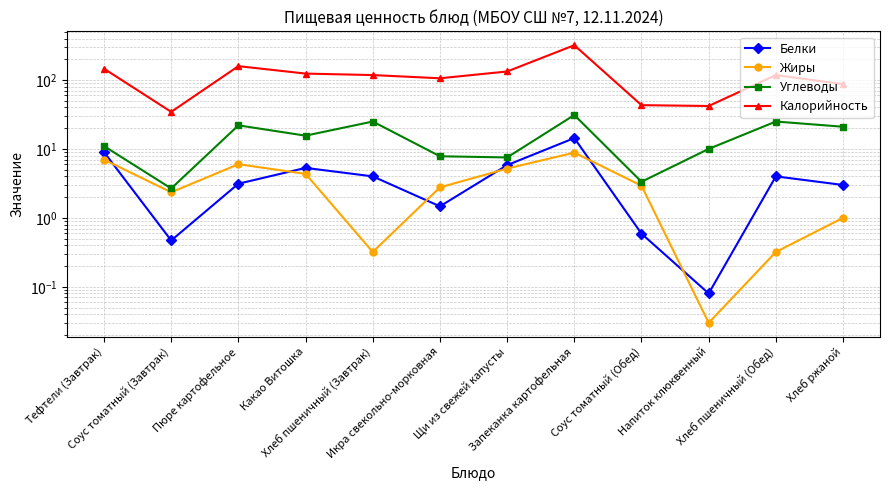

At which label is Калорийность closest to 177?

Пюре картофельное